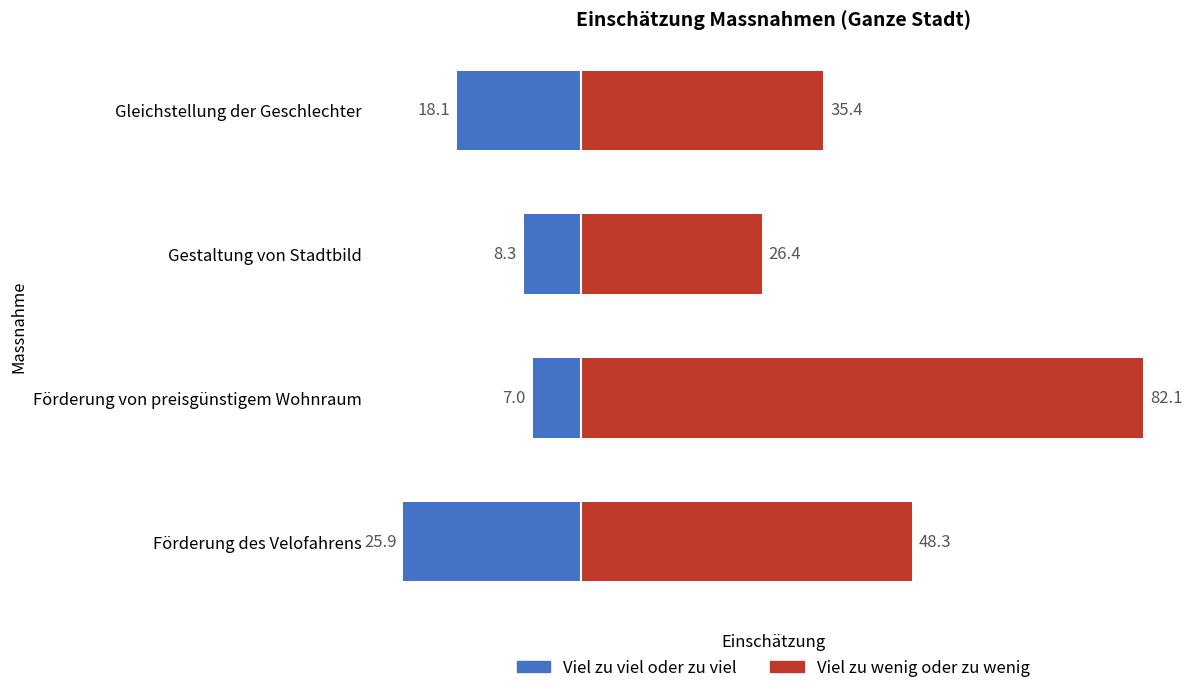

Reading left to right, list all the values displayed in this chart.

Viel zu viel oder zu viel: -25.9	-7.0	-8.3	-18.1
Viel zu wenig oder zu wenig: 48.3	82.1	26.4	35.4